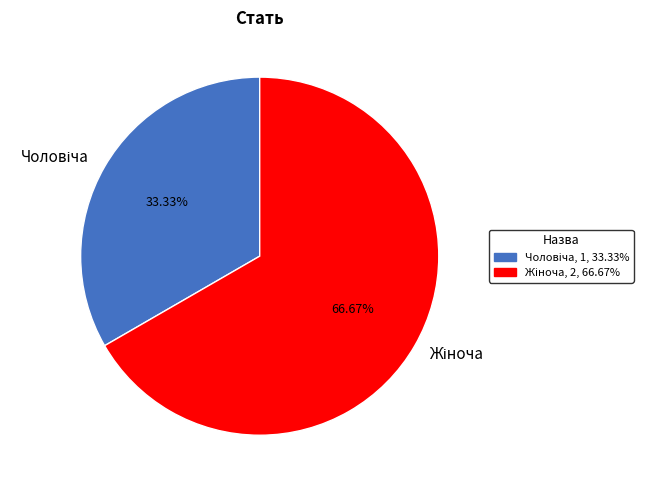

Does any single category account for the majority?

Yes